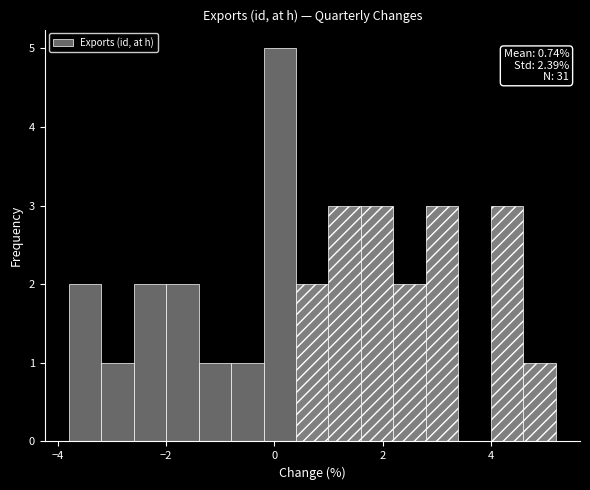

Read against the x-axis, roughly where is the centre of the tallest bar?

0.2